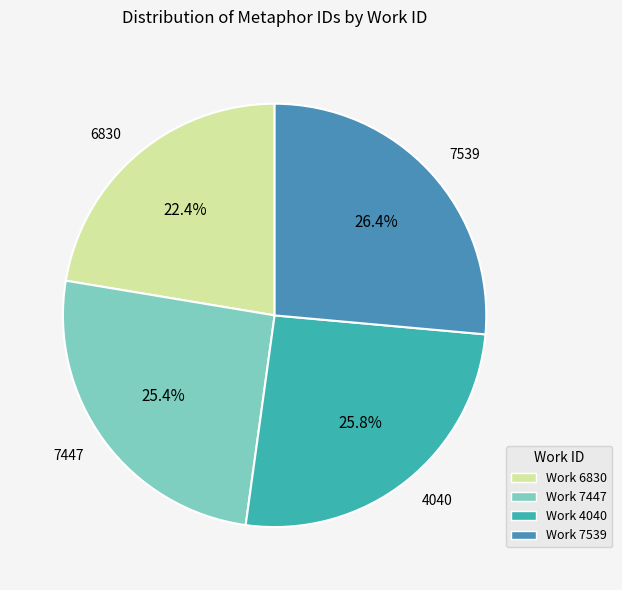

What percentage is the 7447 slice, to the nearest percent?

25%